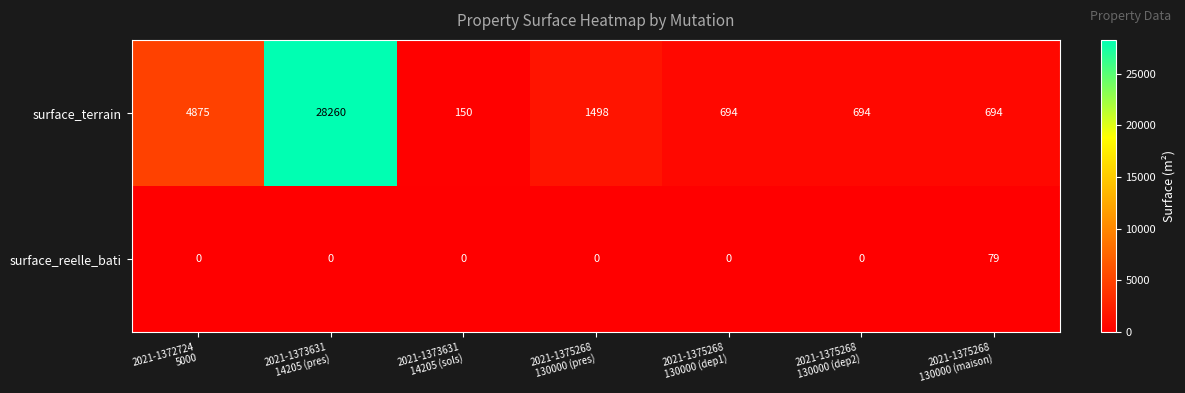

At which category is the sum across all series the highest?

2021-1373631
14205 (pres)